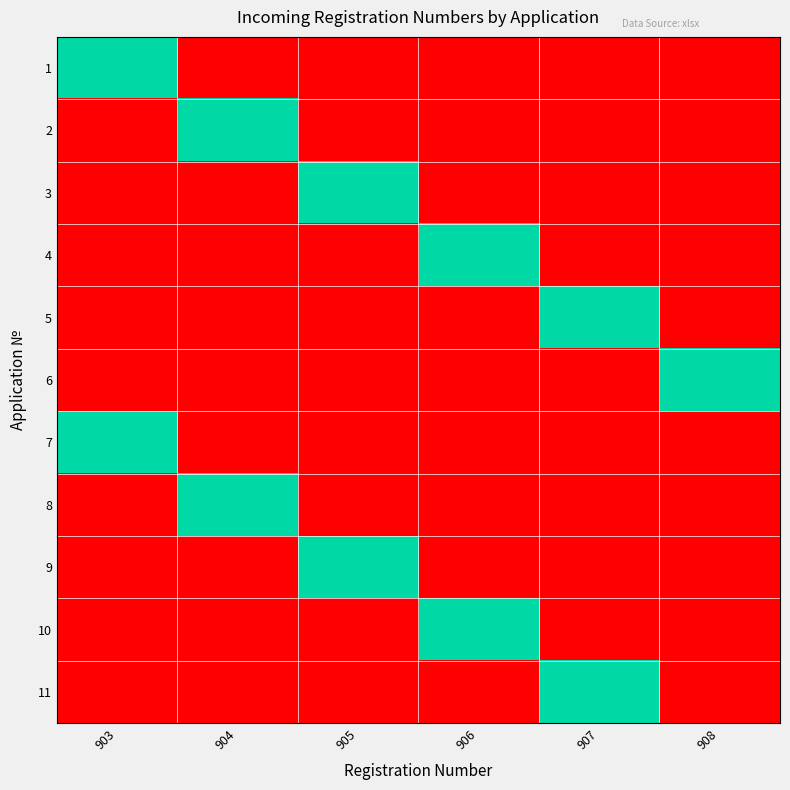

Which series has the largest range (max minus min)?

1